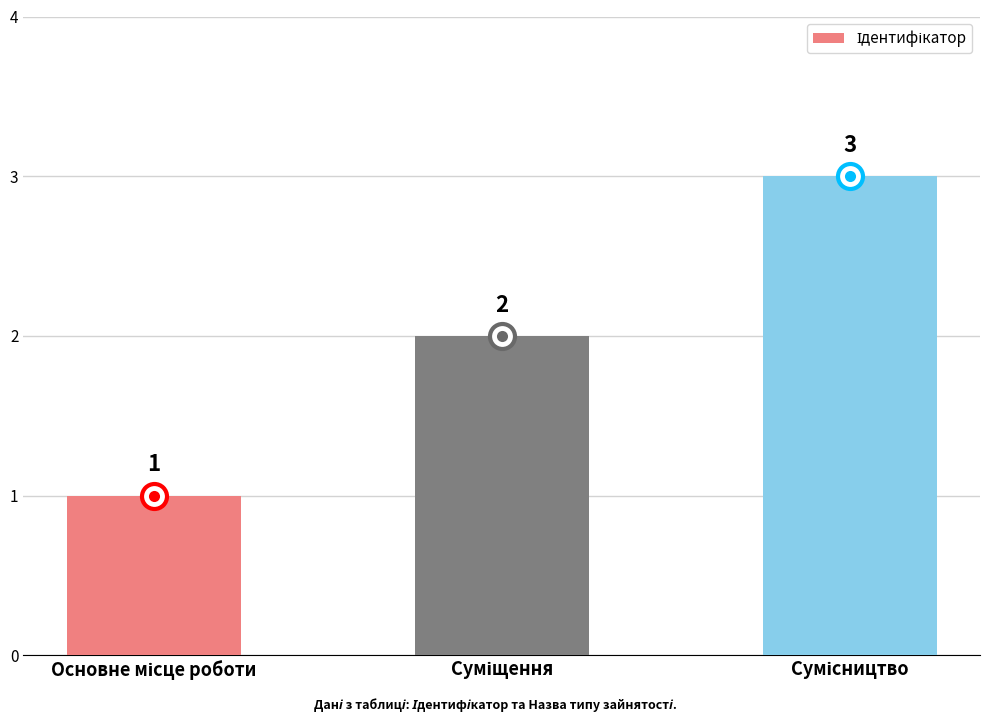

Reading left to right, list all the values displayed in this chart.

1	2	3